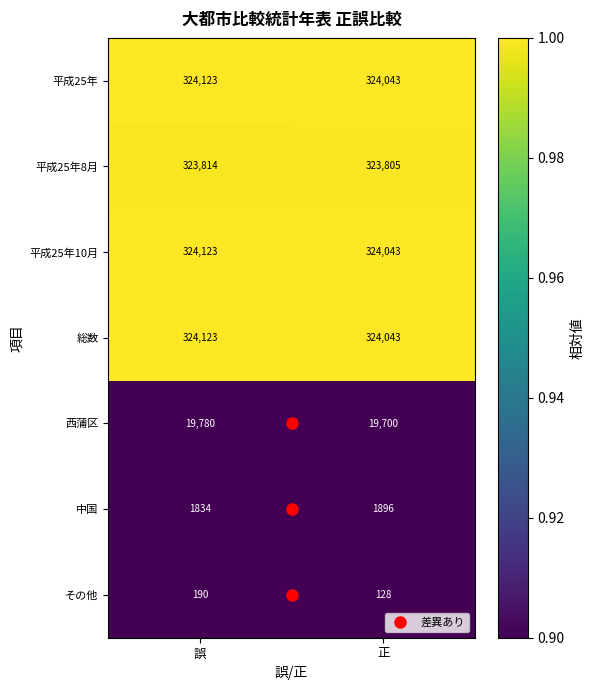

List the labels in order of 平成25年8月 value, largest first.

誤, 正